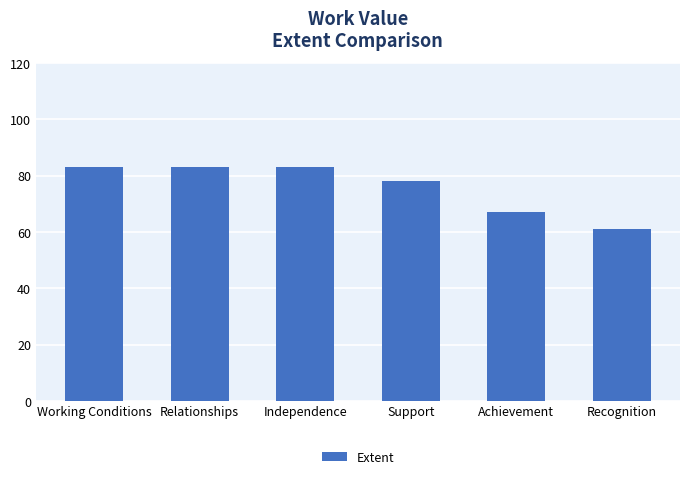

What is the smallest value displayed?

61